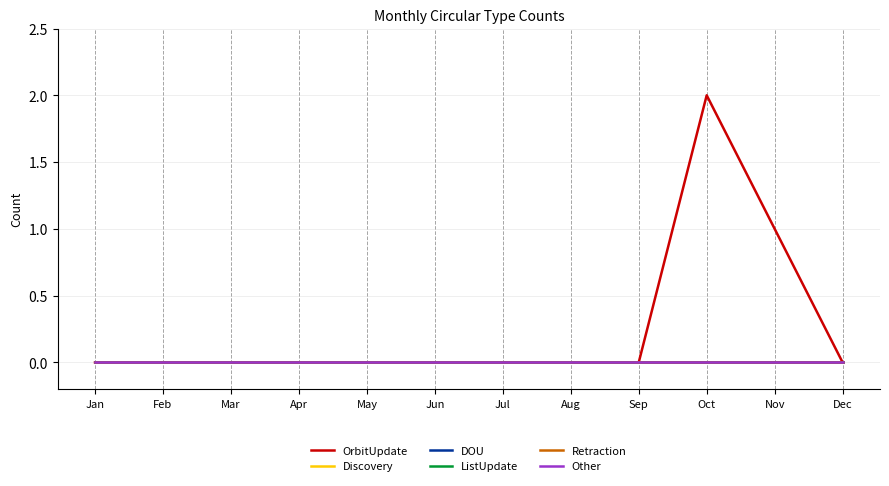

True or false: Other and ListUpdate cross at least once.

False